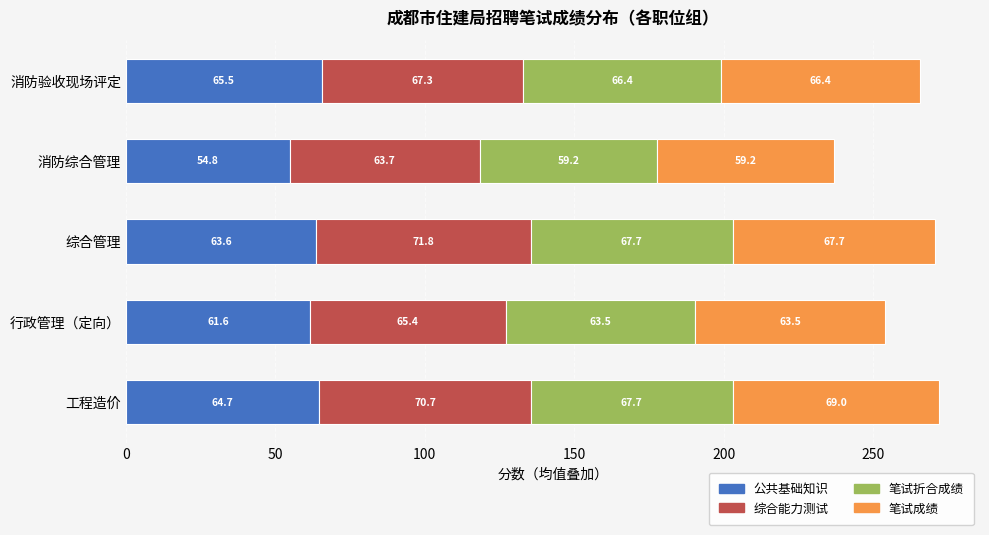

What value does the 公共基础知识 series have at 工程造价?

64.7